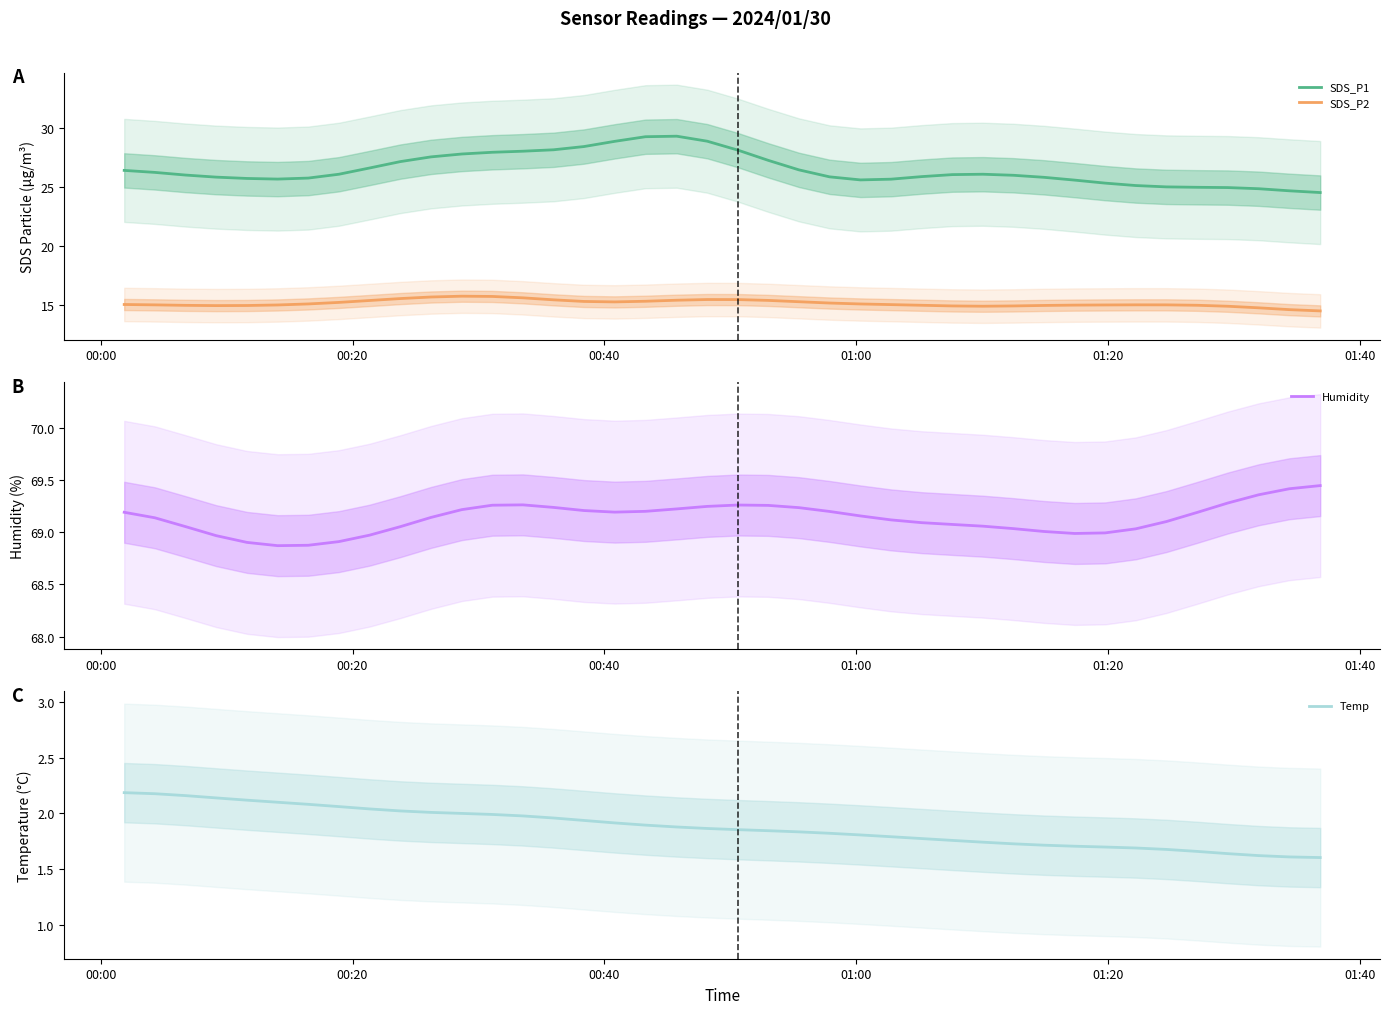

At how many categories does at least one series exceed 48?

40